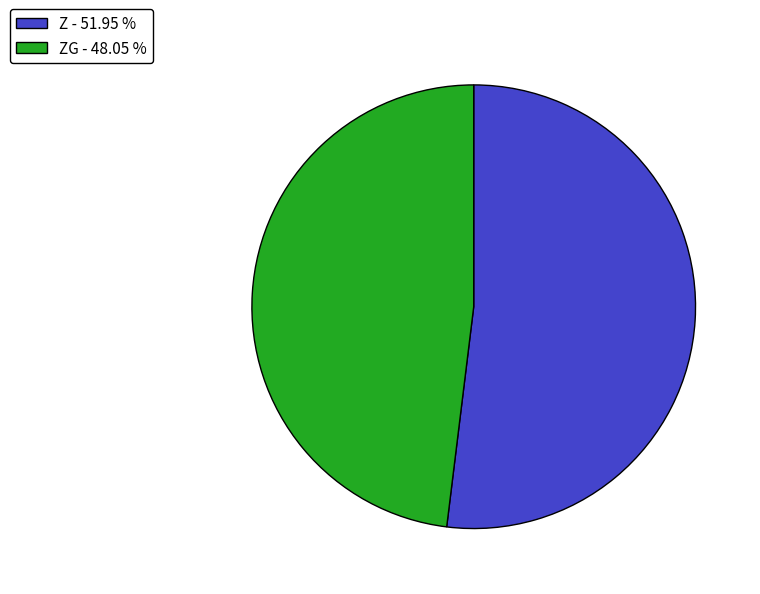

Count the number of slices in the pie.

2